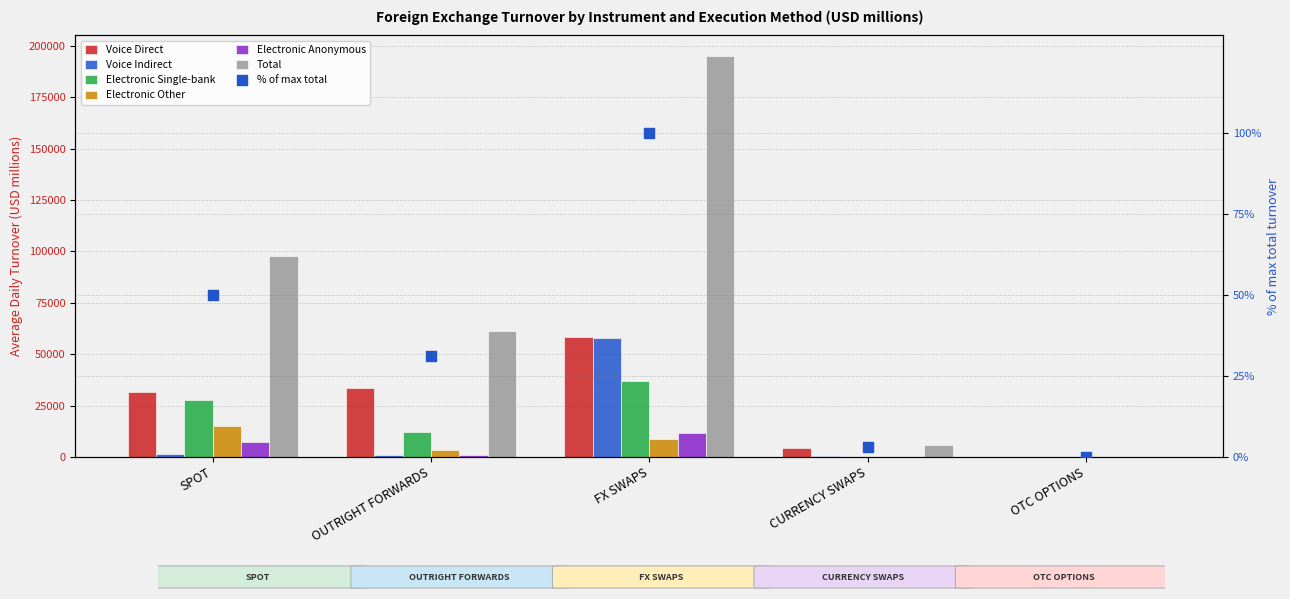

At how many categories does at least one series exceed 18334?

3